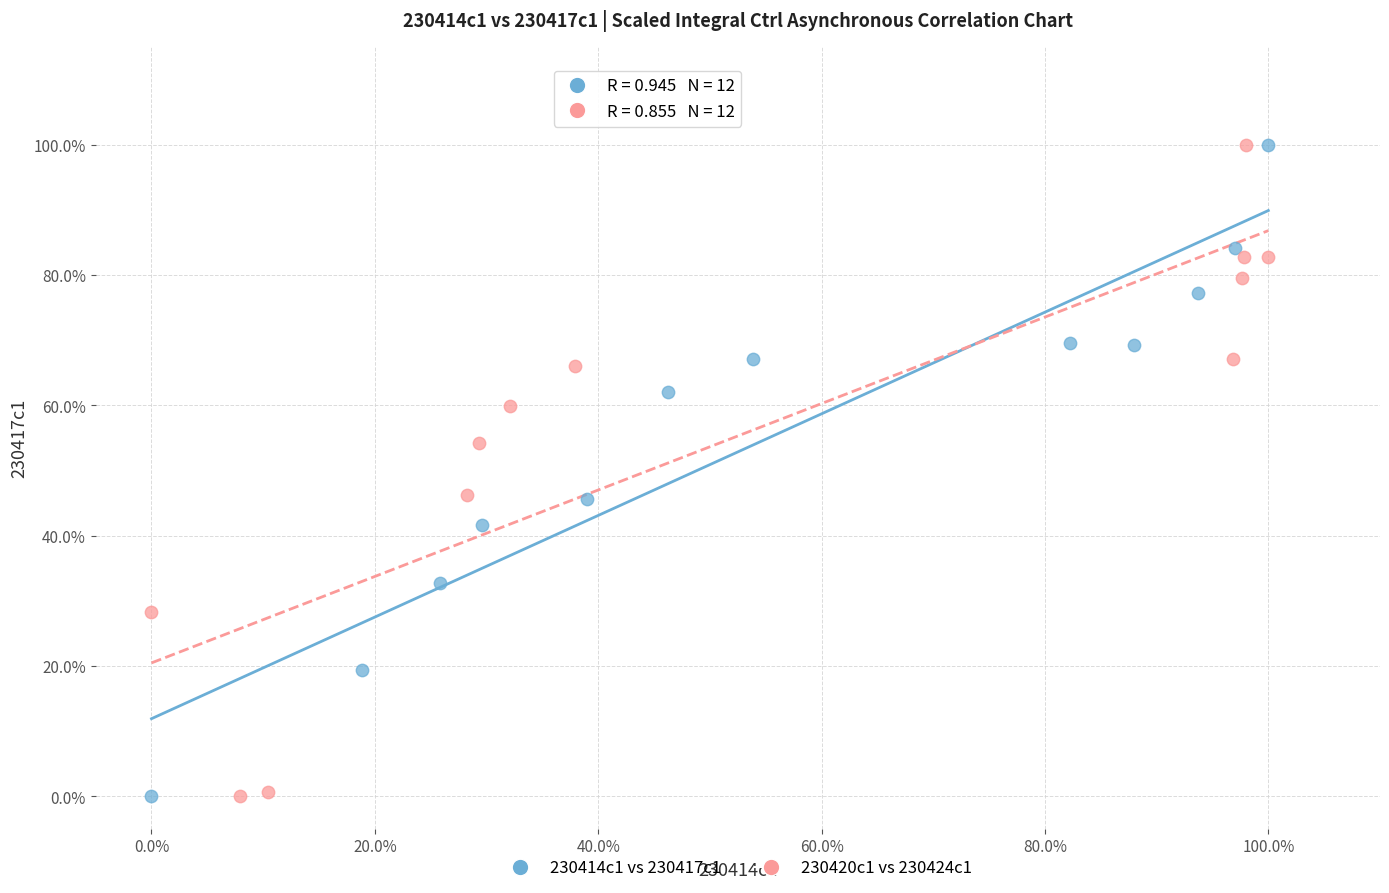

What are all the series names shown in the legend?

230414c1 vs 230417c1, 230420c1 vs 230424c1